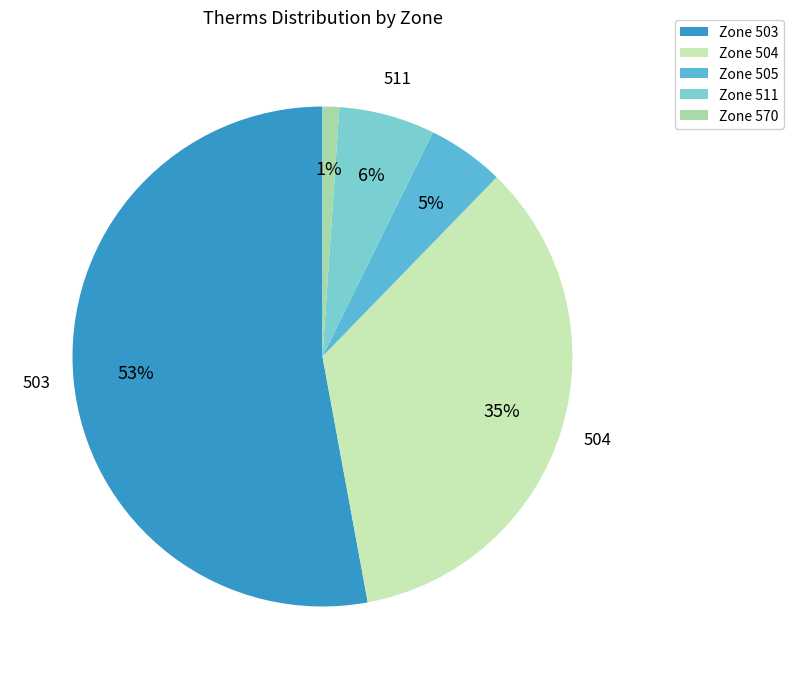

What is the majority slice?

503